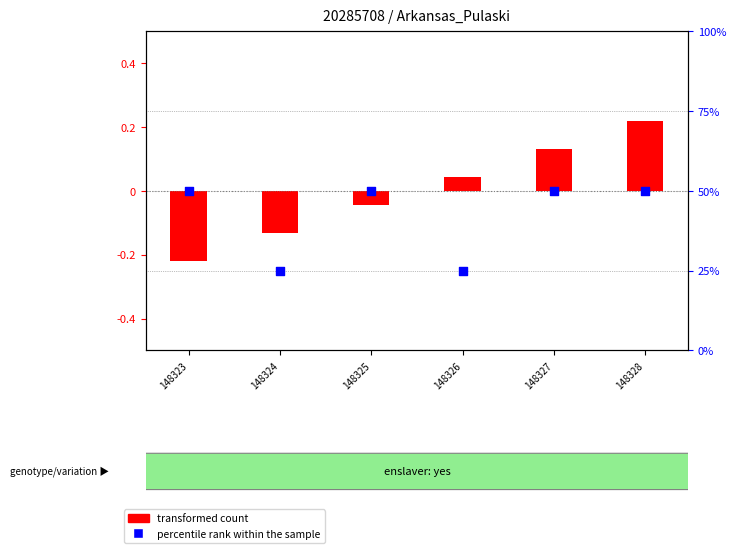

At which category is the sum across all series the highest?

148328